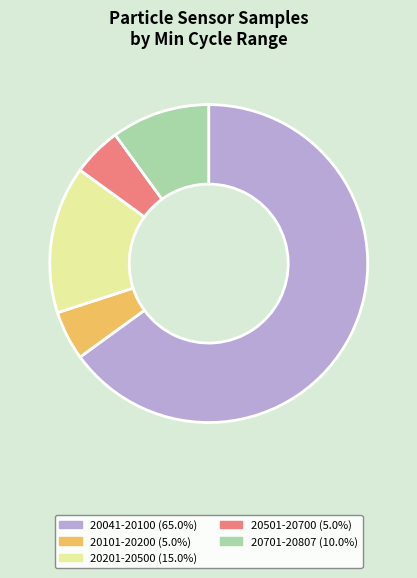

Do 20201-20500 (15.0%) and 20701-20807 (10.0%) together represent more than half of the pie?

No